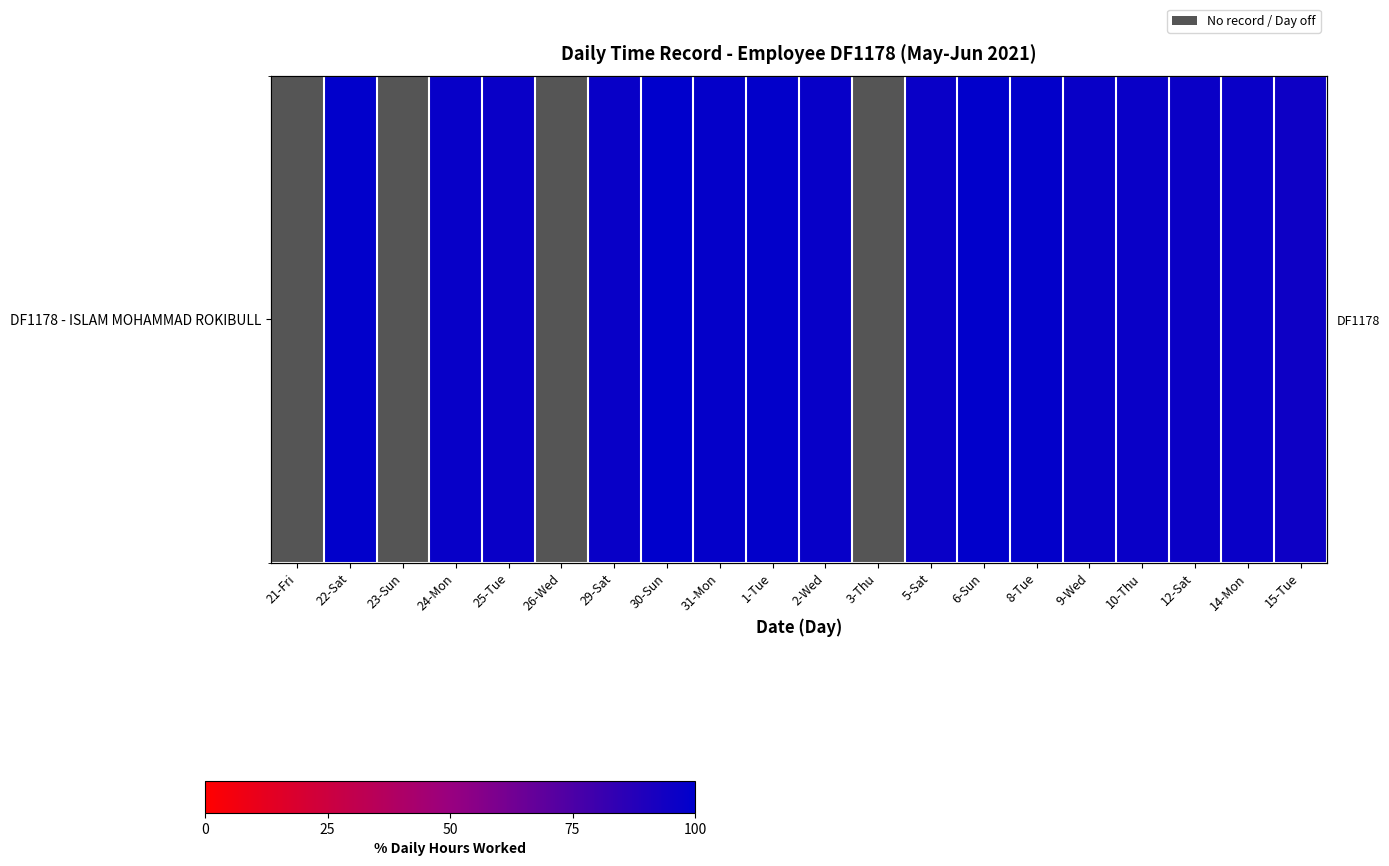

Which has a higher value, 9-Wed or 30-Sun?

9-Wed